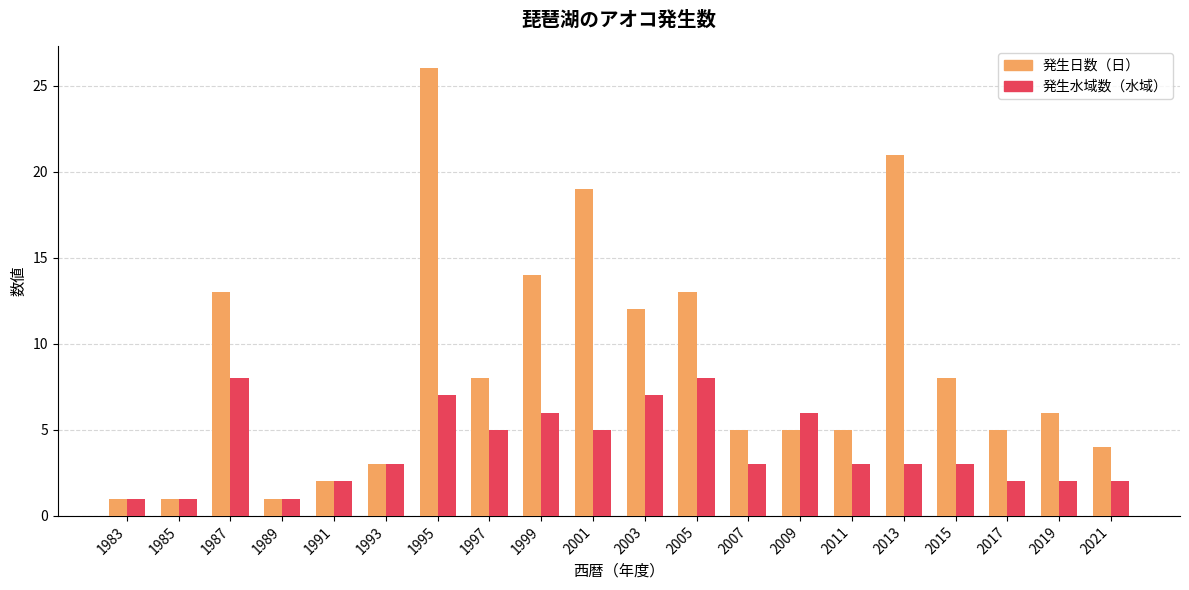

How many 発生水域数（水域） values are between 2 and 6?

13